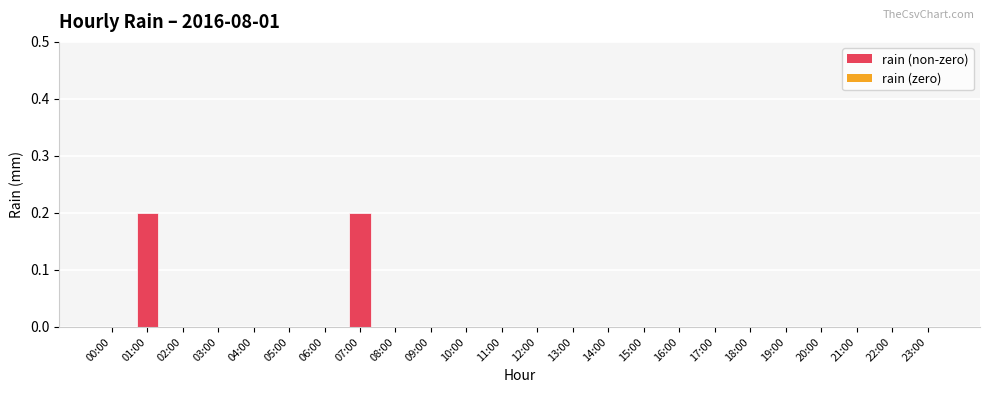

Are the bars grouped side by side (vs. stacked)?

No